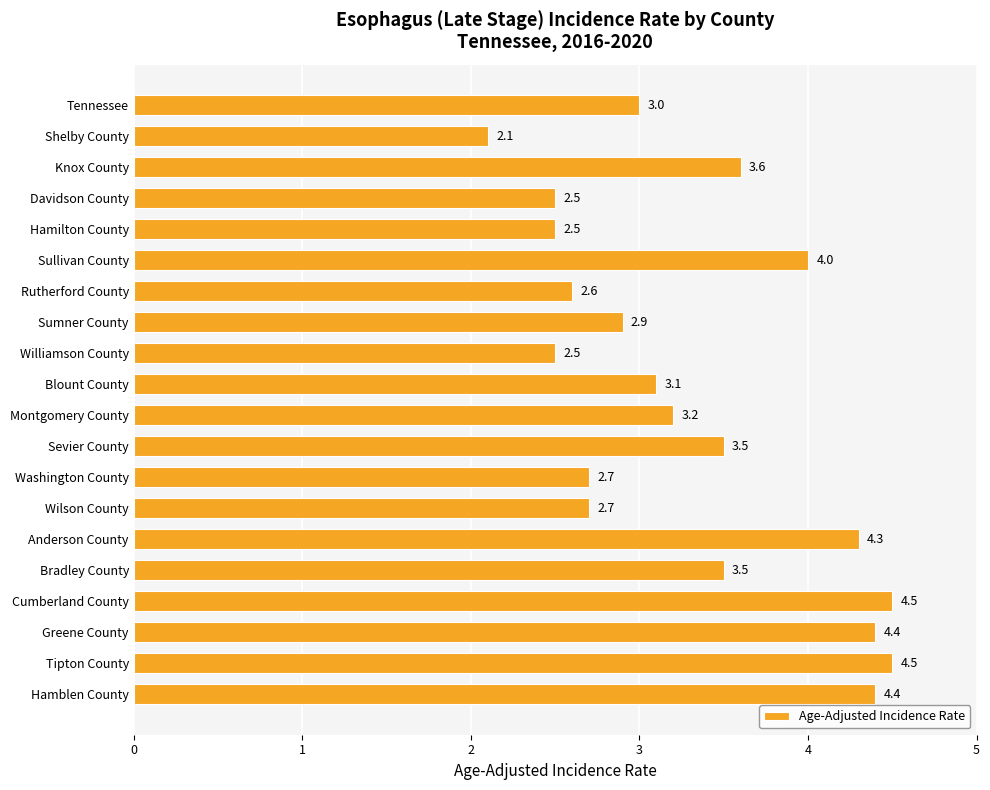

Which category has the lowest value across all series?

Shelby County